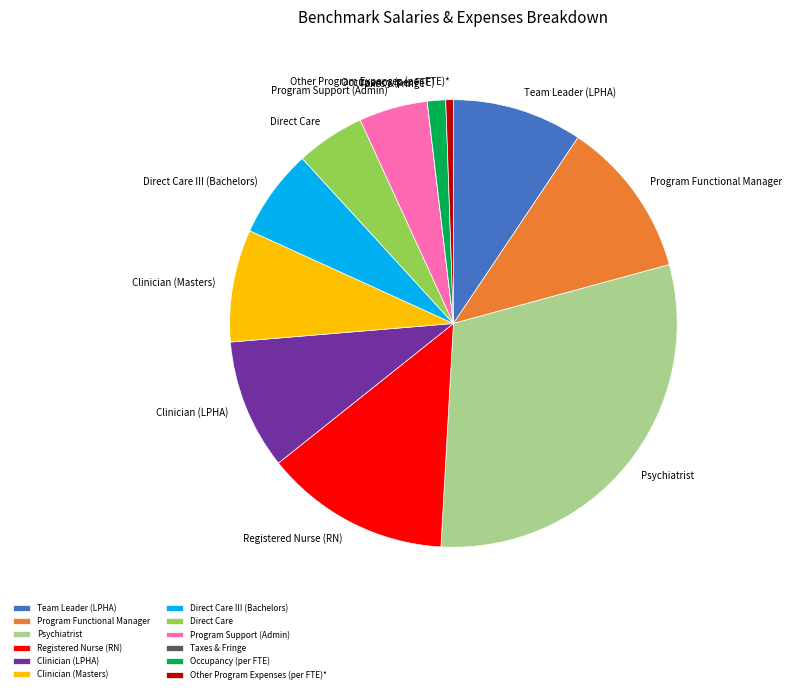

Approximately how many times larger is the value at Team Leader (LPHA) compared to Other Program Expenses (per FTE)*?

17.2